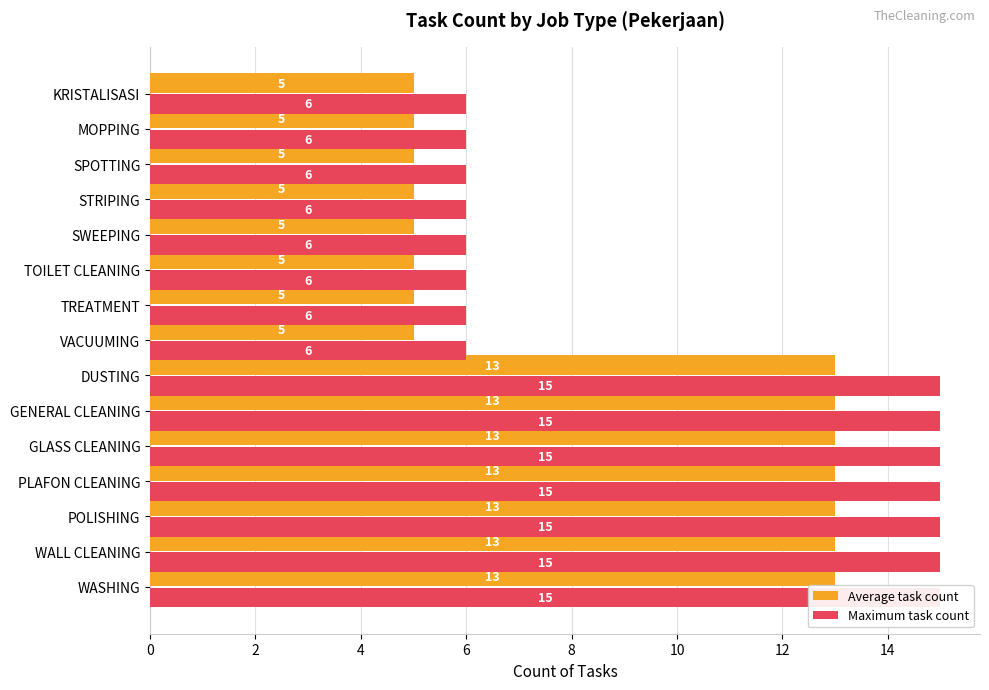

Is it true that Average task count equals 13 at DUSTING?

True